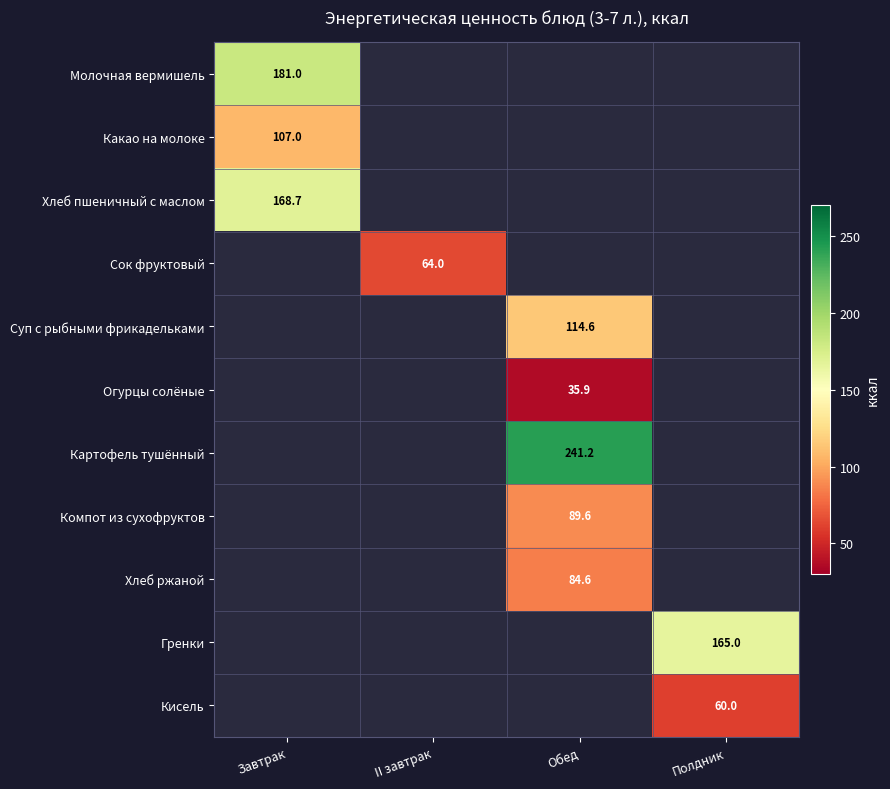

The value of Огурцы солёные at Обед is 64.0. True or false?

False